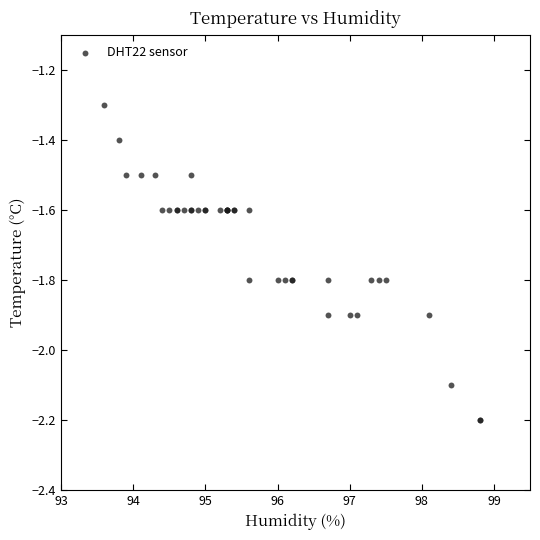

What Y value in the scatter plot is closest to -1?

-1.3